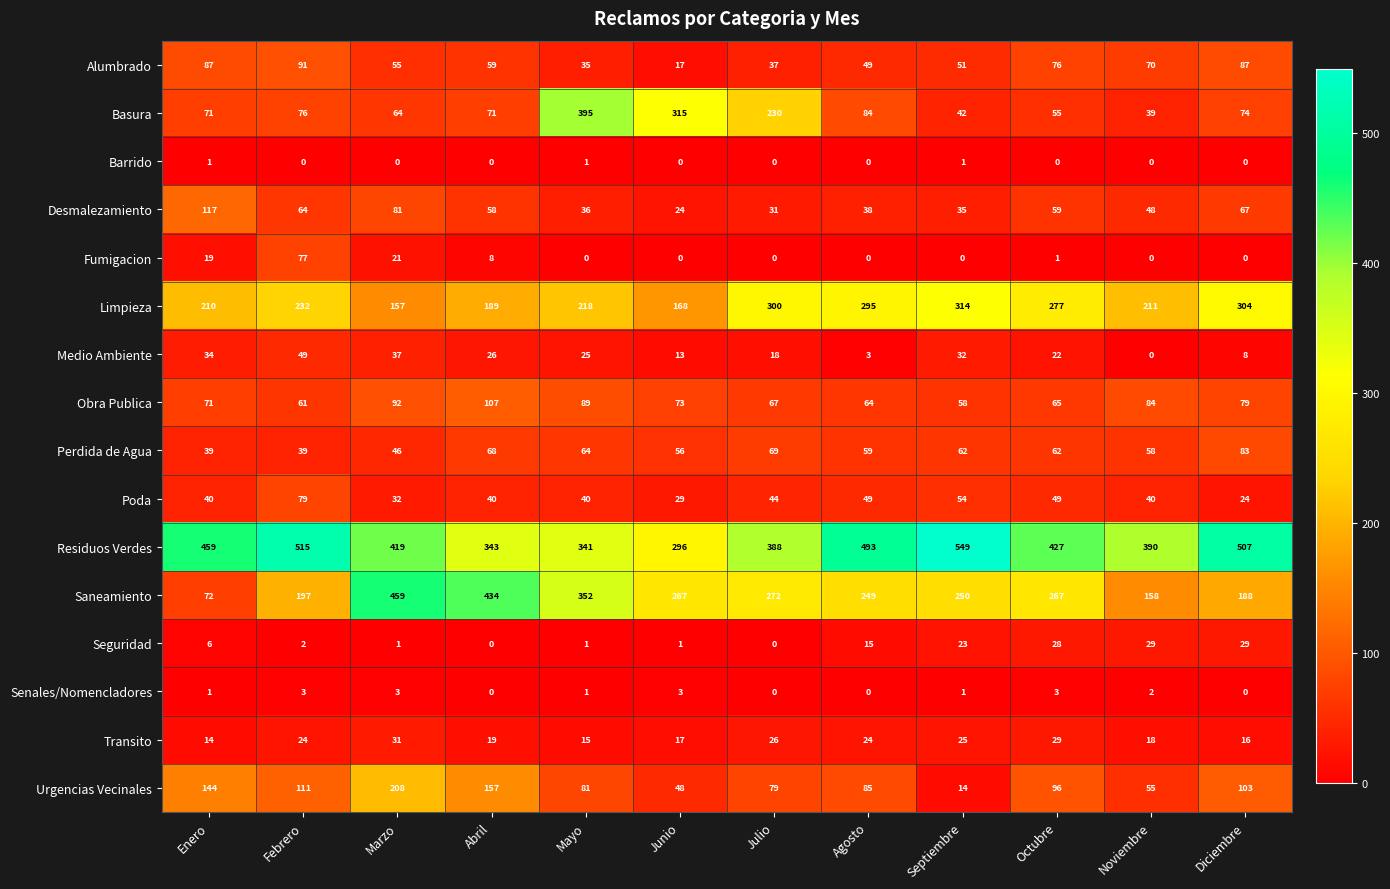

What is the maximum value for Desmalezamiento?

117